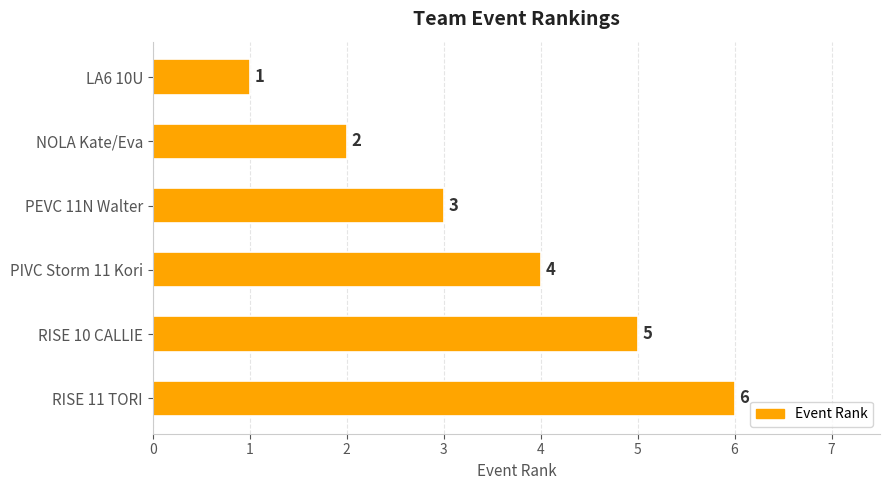

What is the difference between the second highest and minimum values?

4